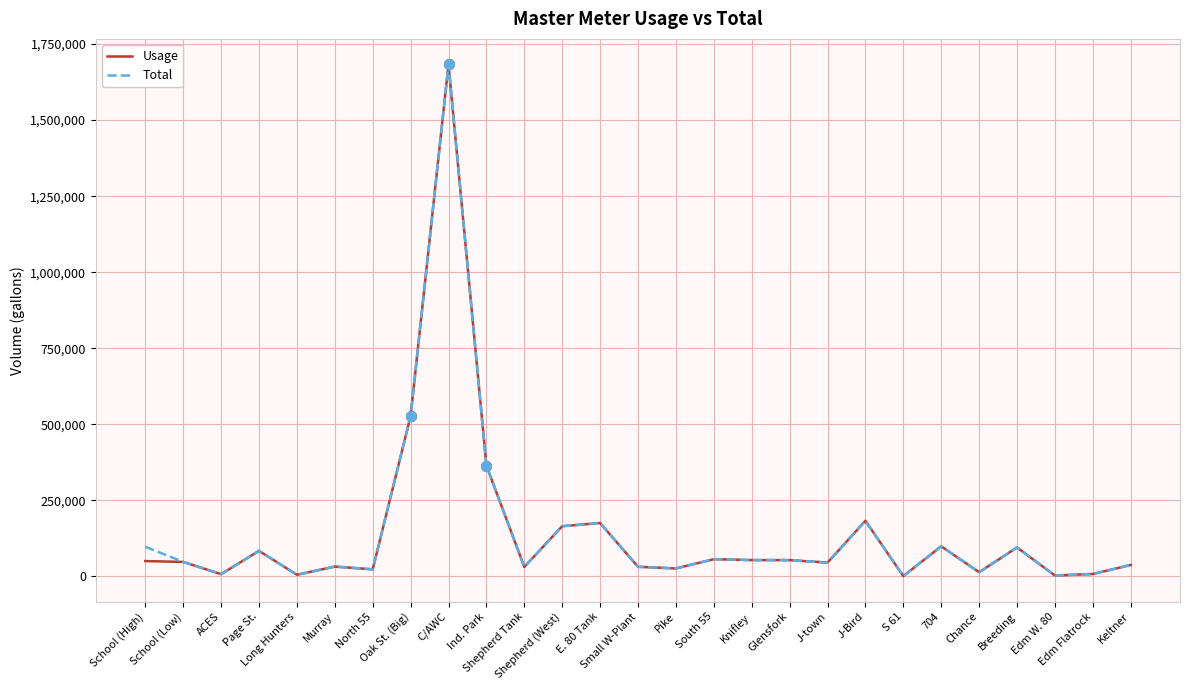

True or false: Usage and Total intersect in this chart.

False